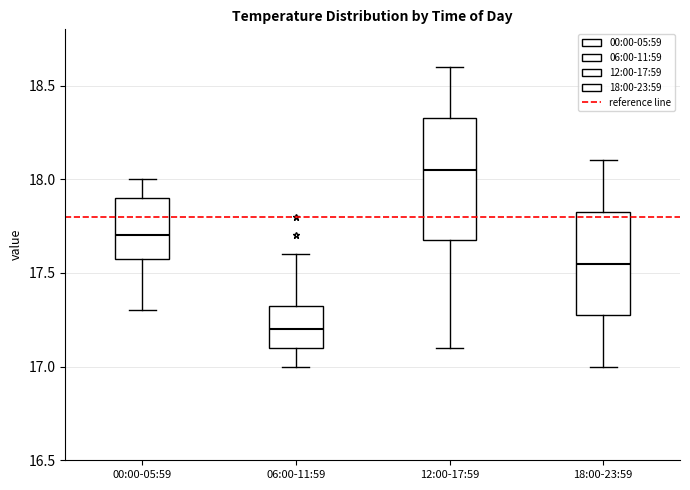

Where does the median line of the box for 00:00-05:59 sit on the y-axis? The values are not printed on the chart, so give them approximately, as read against the axis.

17.70